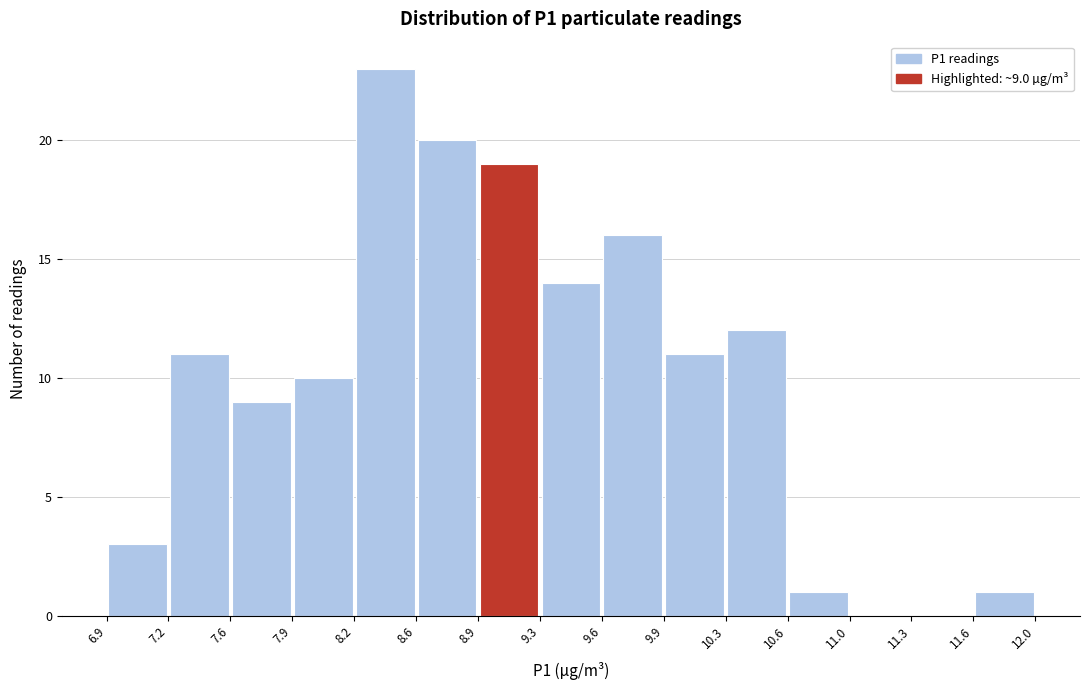

Over which range of the x-axis is the bar tallest?

8.2 to 8.6